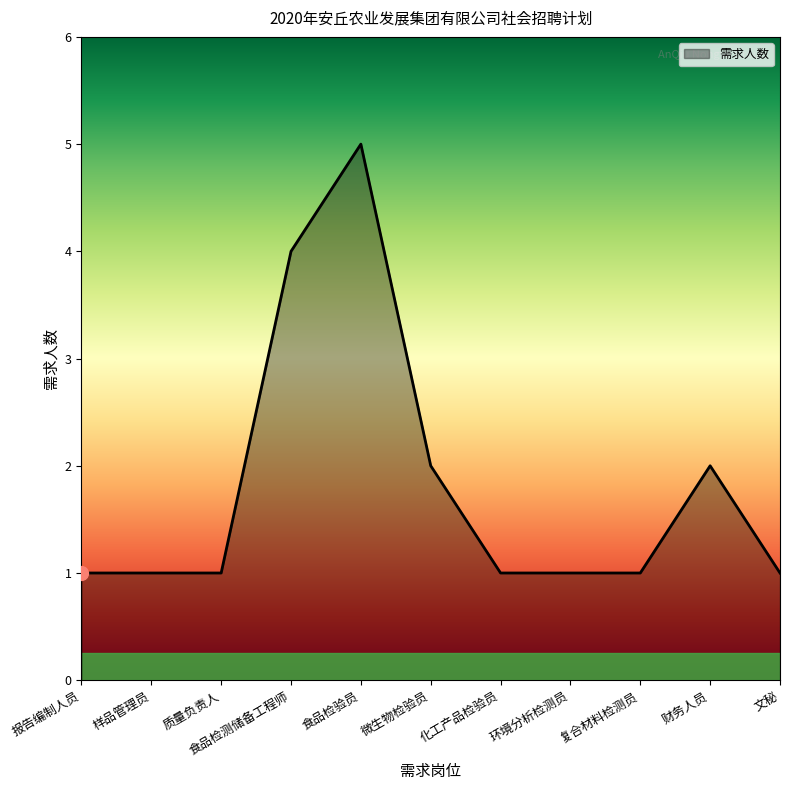

What is the change in value from 报告编制人员 to 微生物检验员?

+1